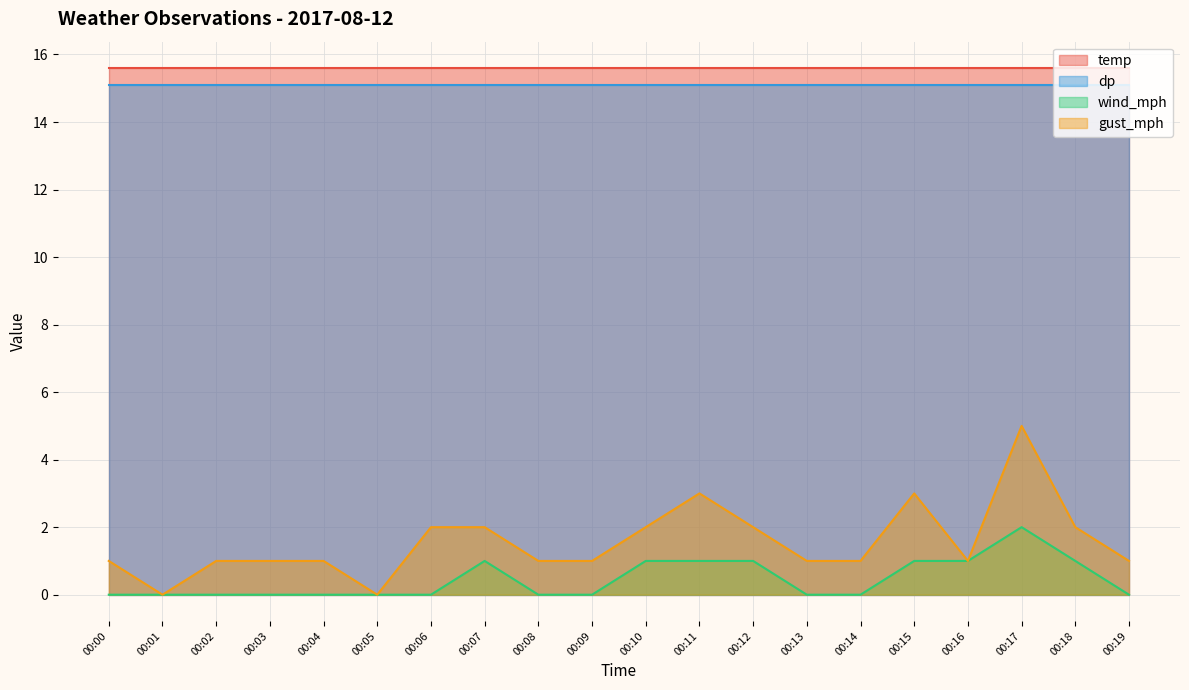

Which series has the largest total across all categories?

temp